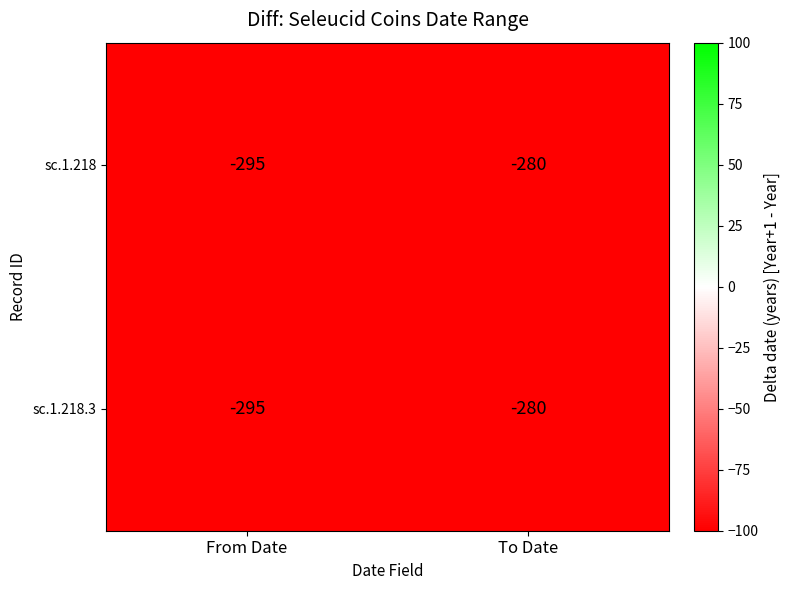

What is the approximate value of sc.1.218.3 at From Date?

-295